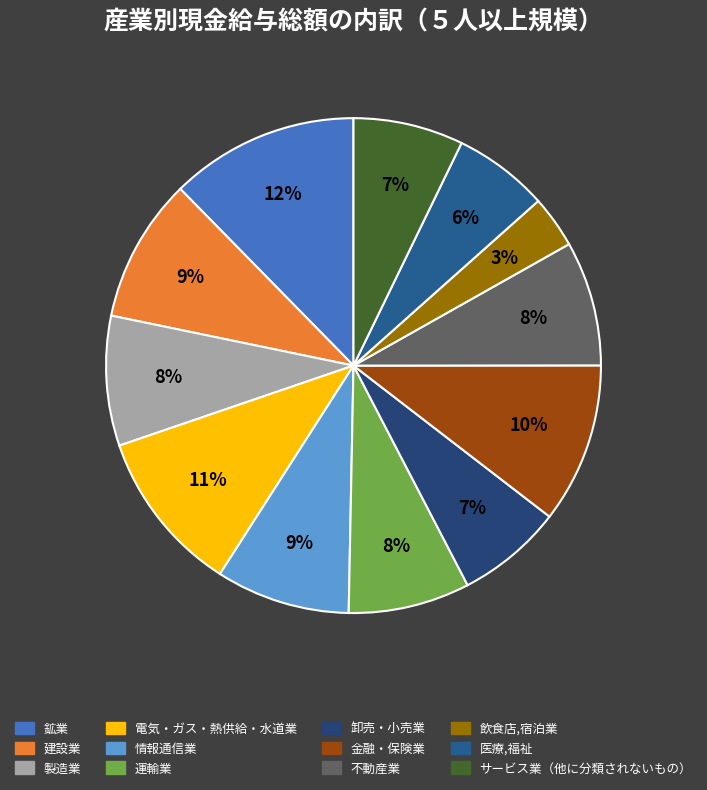

How many slices are in this pie chart?

12